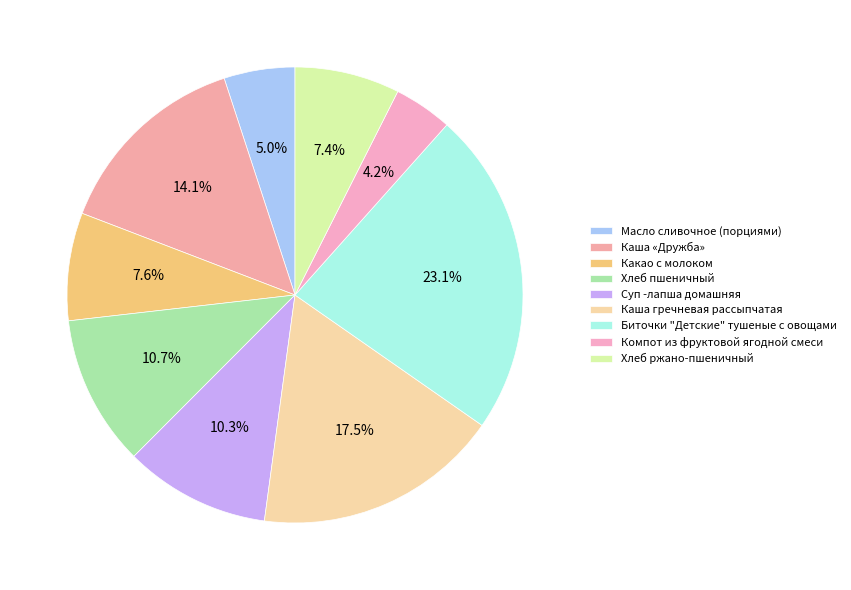

What is the change in value from Масло сливочное (порциями) to Каша «Дружба»?

+119.7